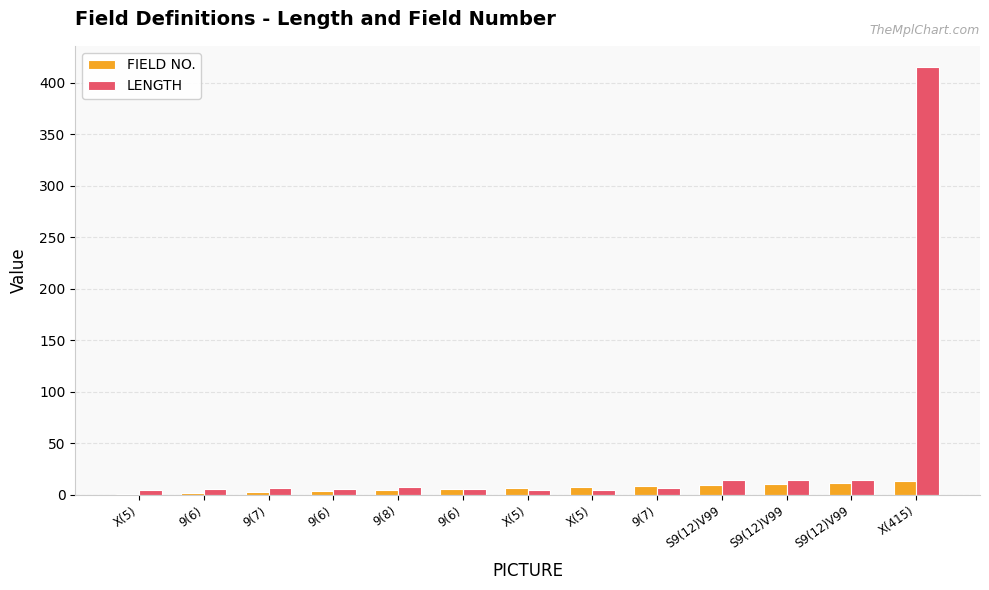

What is the greatest value displayed?

415